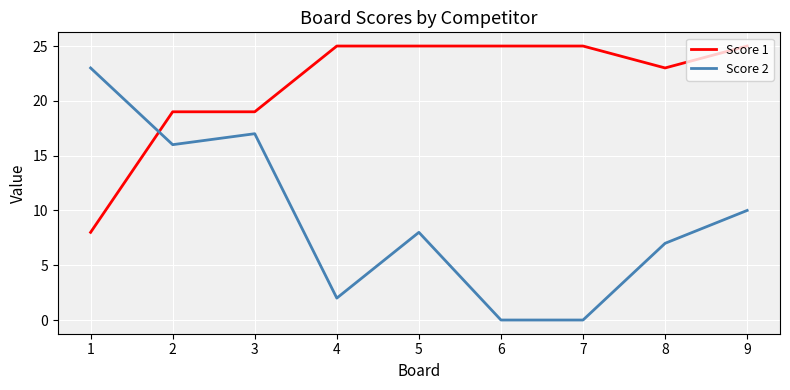

How many distinct data groups are displayed?

2